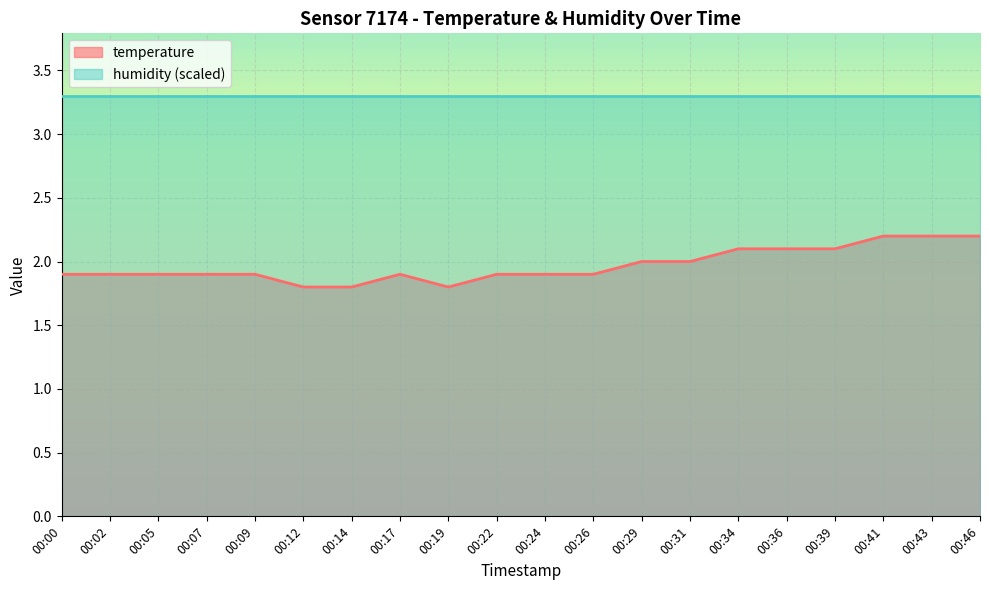

What is the sum of all values?

39.4